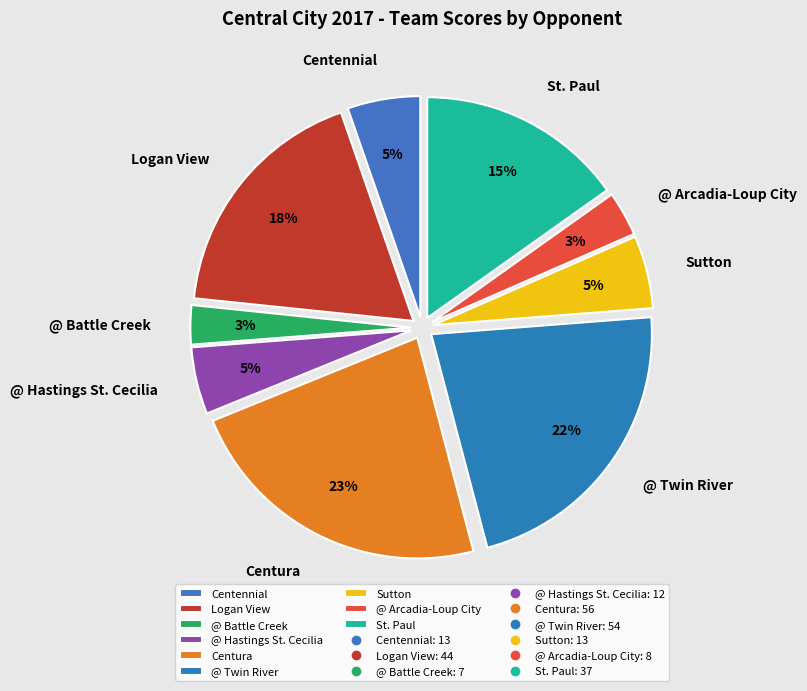

To the nearest percent, what is the combined percentage of @ Twin River and Sutton?

27%